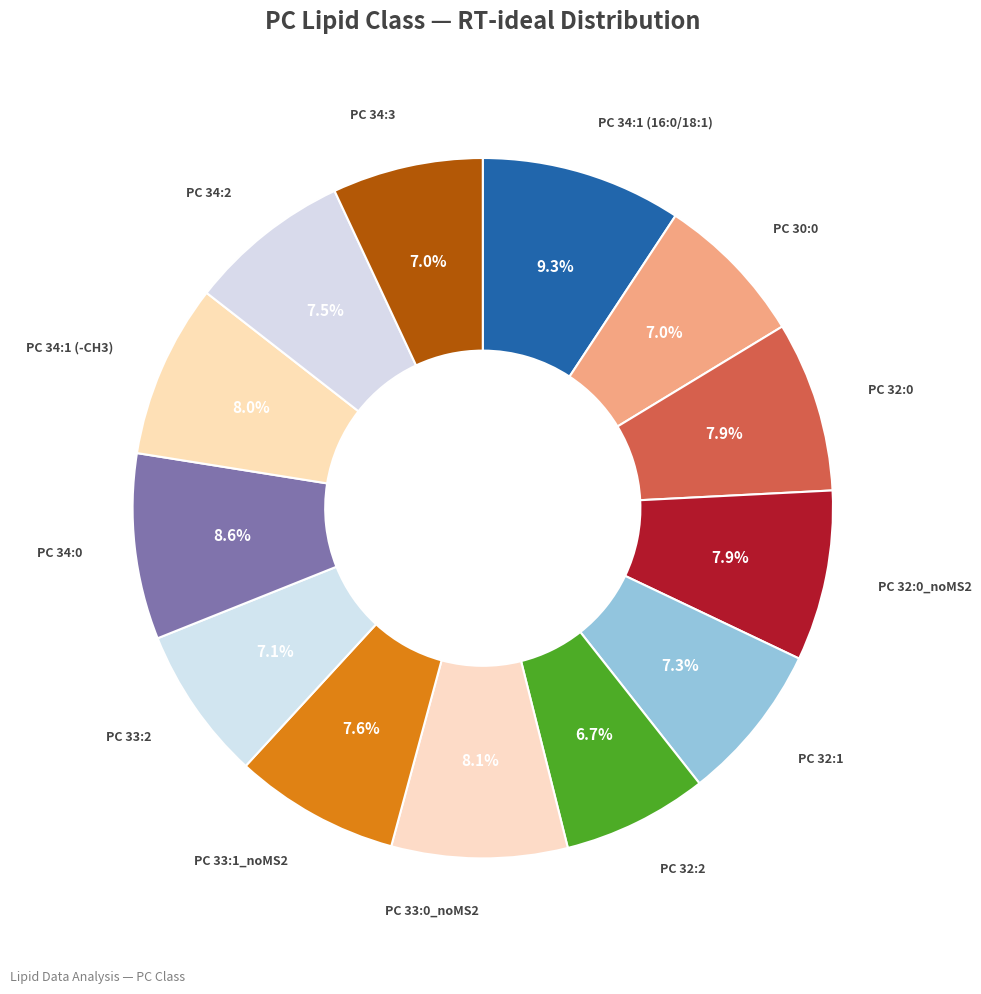

Which has a higher value, PC 30:0 or PC 32:0_noMS2?

PC 32:0_noMS2